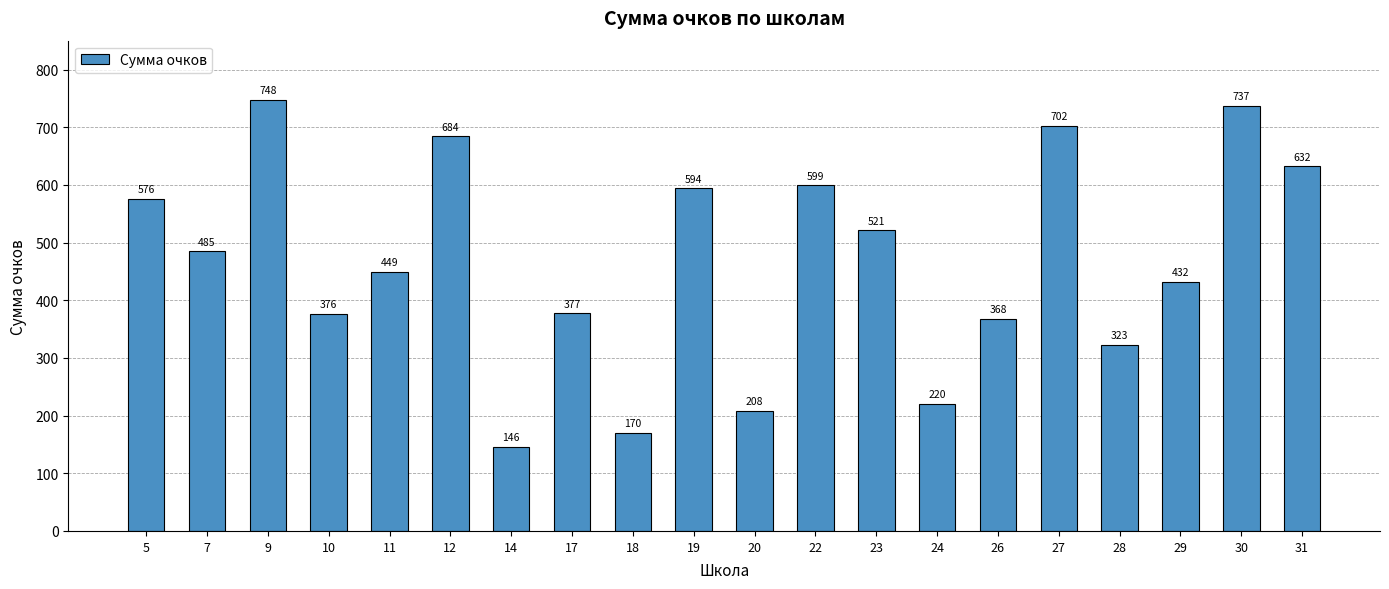

What is the sum of all values?

9347